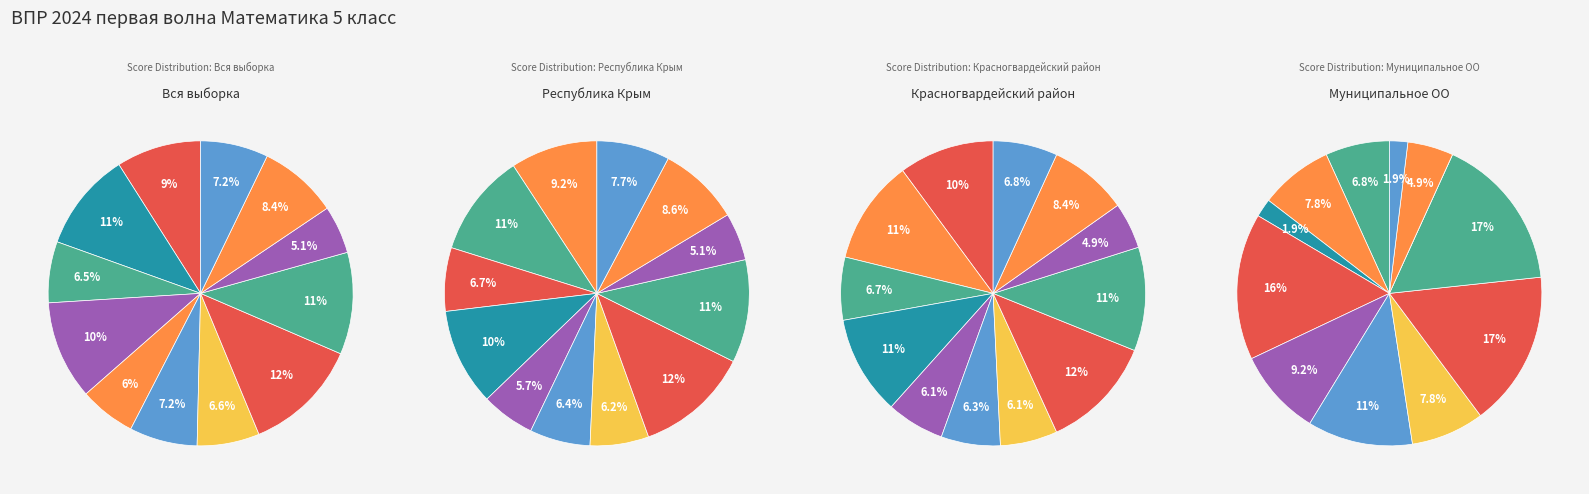

To the nearest percent, what is the difference between the 10.2 and 1 slice percentages?

3%